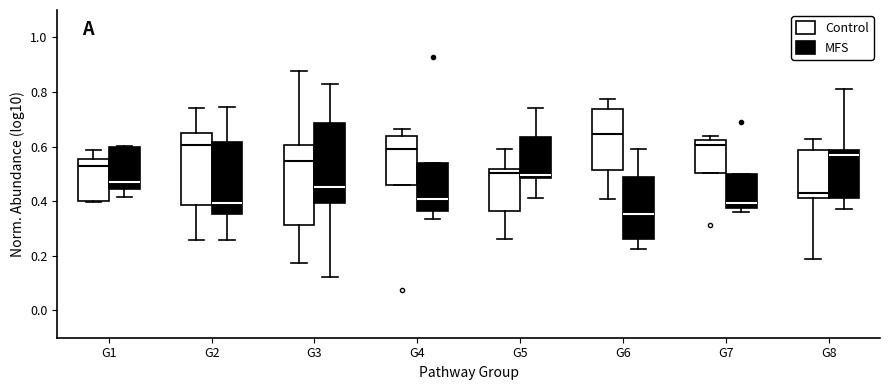

Where does the lower whisker of the box for G8 (Control) end on the y-axis? The values are not printed on the chart, so give them approximately, as read against the axis.

0.18